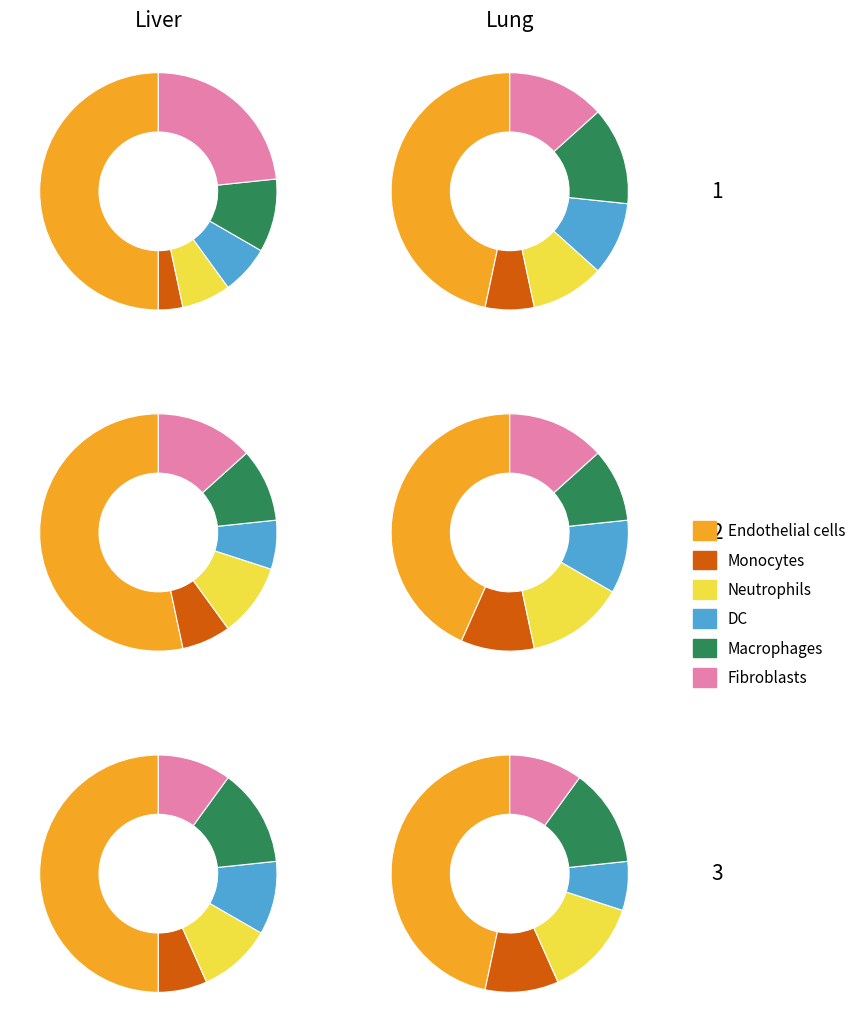

How many slices are in this pie chart?

6